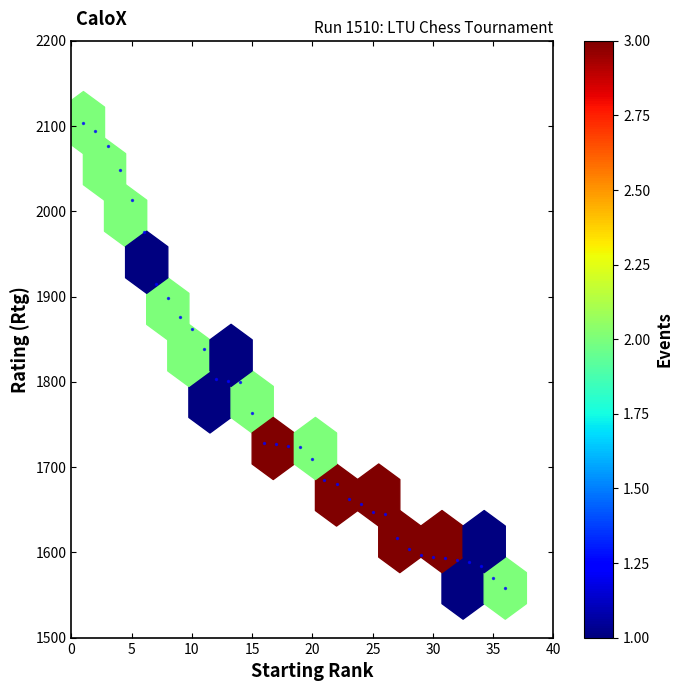

What Y value in the scatter plot is closest to 1831?

1839